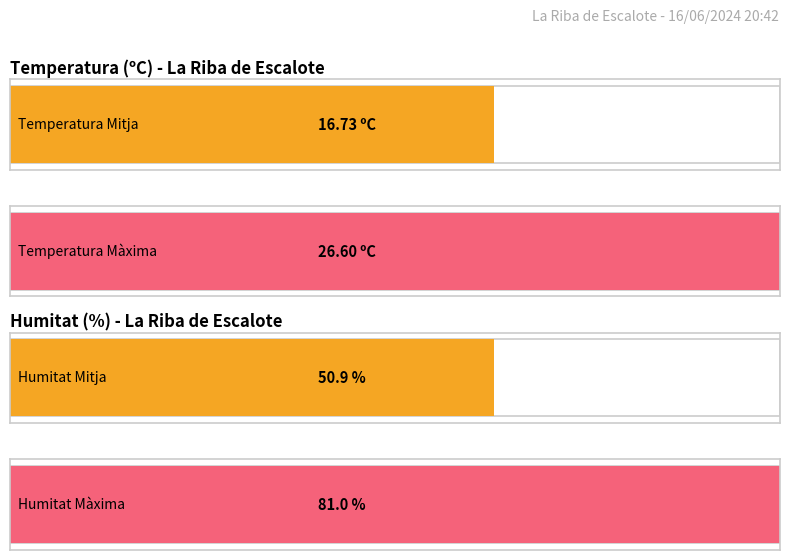

Is the value of Temperatura (ºC) at 21:00 greater than the value of Humitat (%) at 03:00?

No